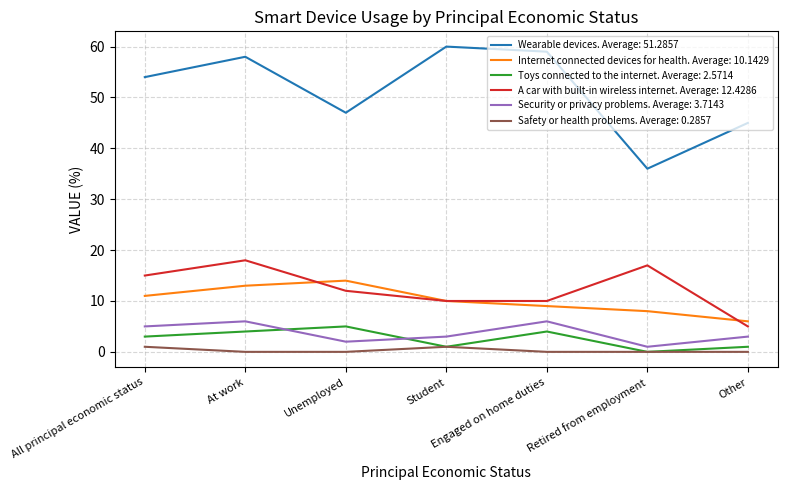

Which series has the widest spread of values?

Wearable devices. Average: 51.2857